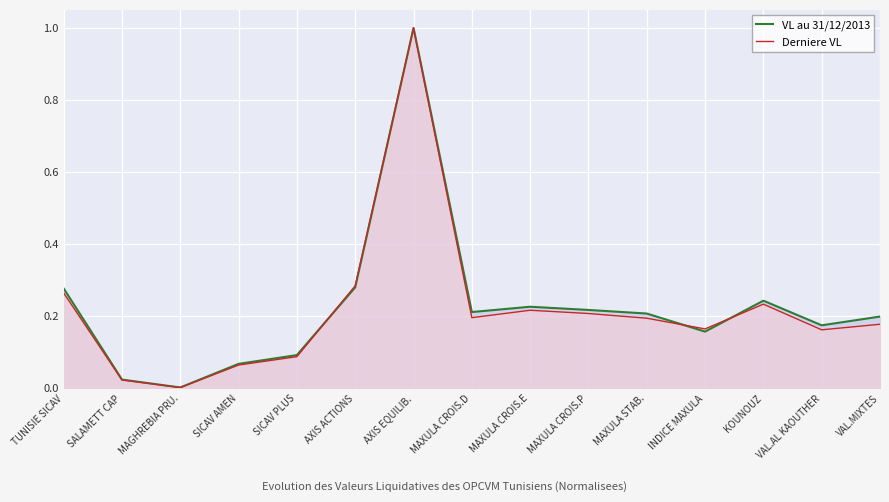

How many series are shown in this chart?

2